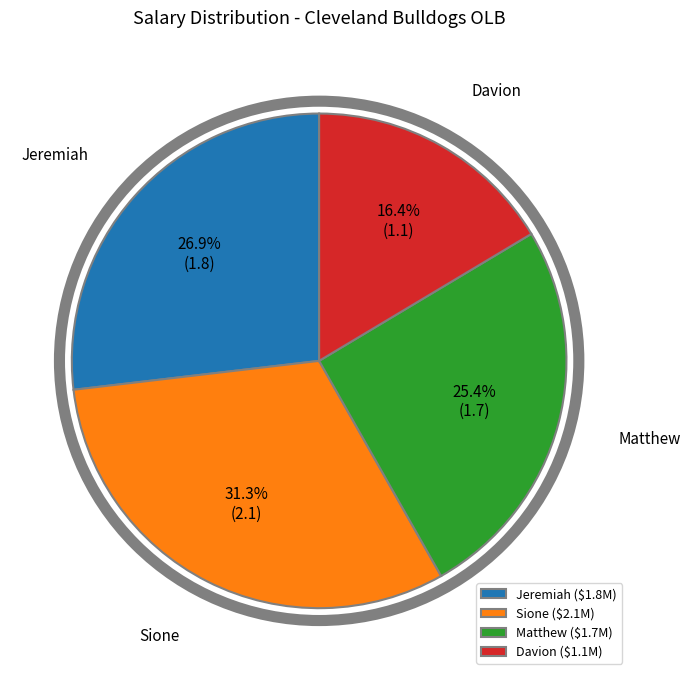

To the nearest percent, what is the average slice percentage?

25%